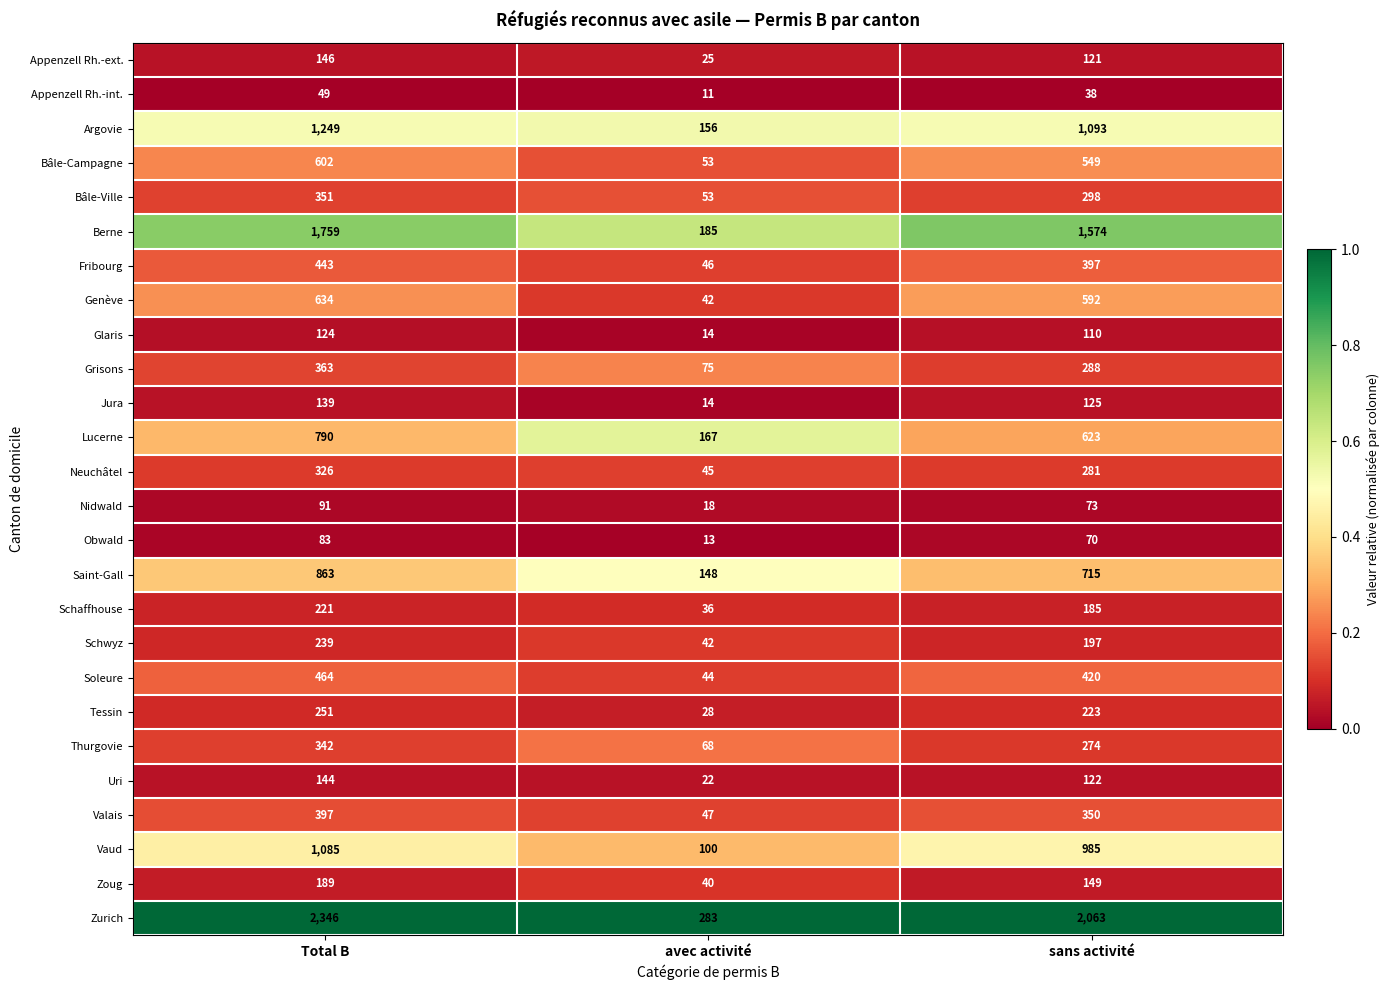

The value of Soleure at avec activité is 44. True or false?

True